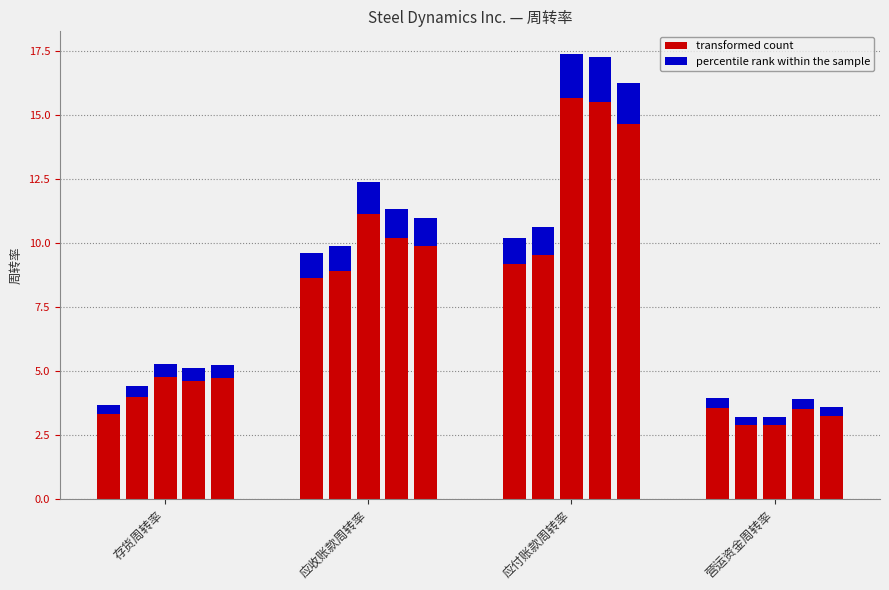

How many groups of bars are there?

4